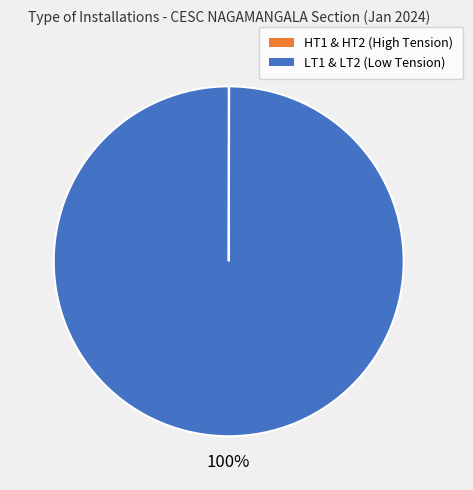

Does any single category account for the majority?

Yes